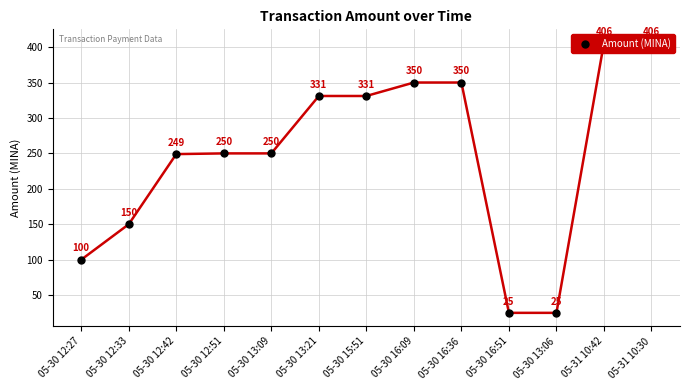

Rank the categories by value from lowest to highest.

05-30 16:51, 05-30 13:06, 05-30 12:27, 05-30 12:33, 05-30 12:42, 05-30 12:51, 05-30 13:09, 05-30 13:21, 05-30 15:51, 05-30 16:09, 05-30 16:36, 05-31 10:42, 05-31 10:30